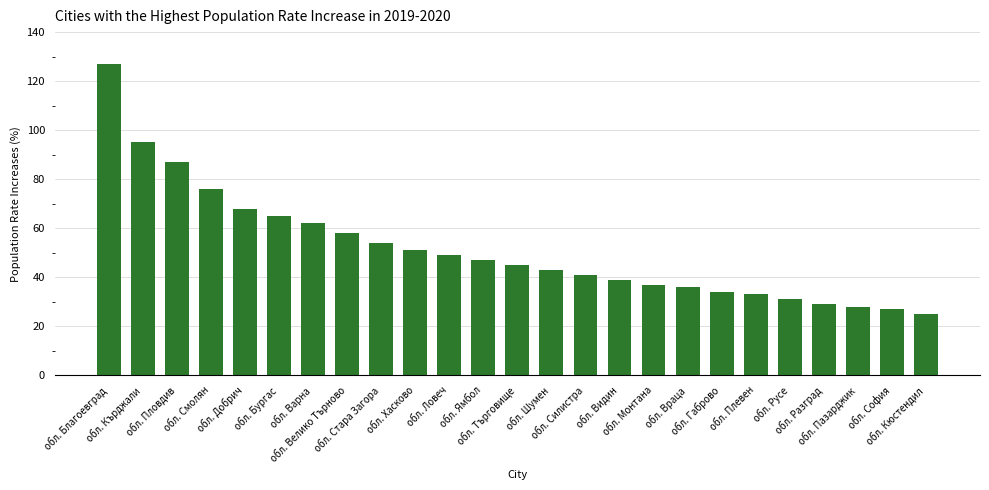

What is the smallest value displayed?

25